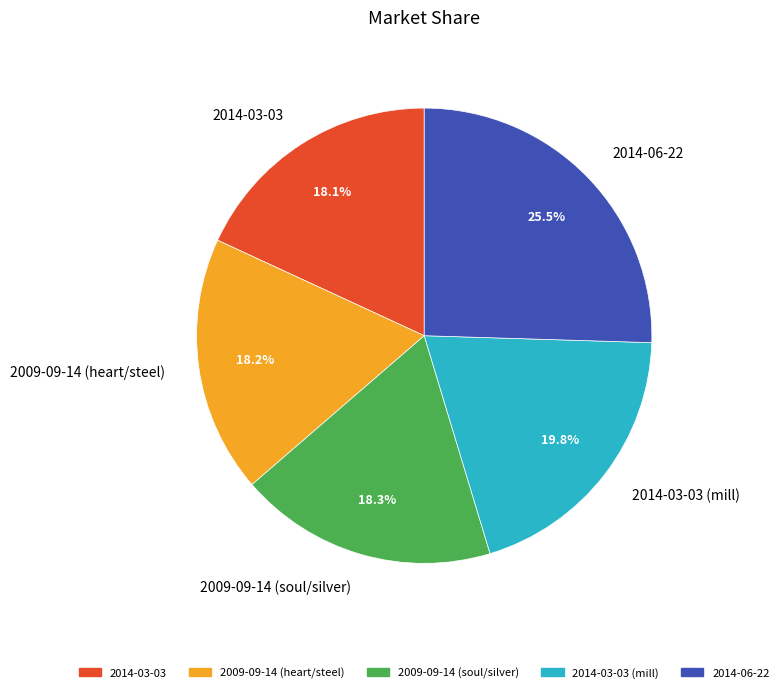

The 2009-09-14 (soul/silver) slice represents 18% of the pie. True or false?

True